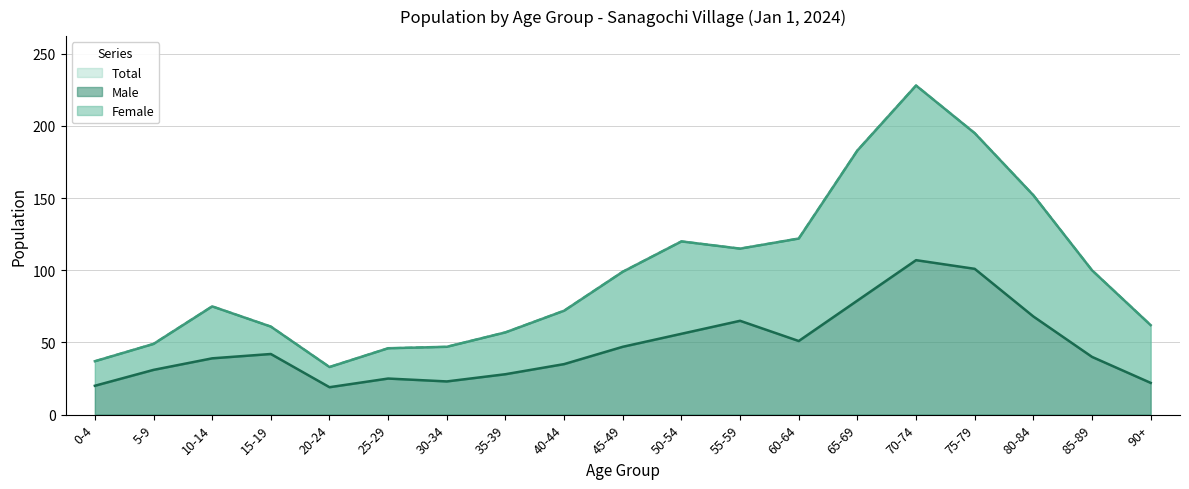

True or false: Total and Female cross at least once.

False